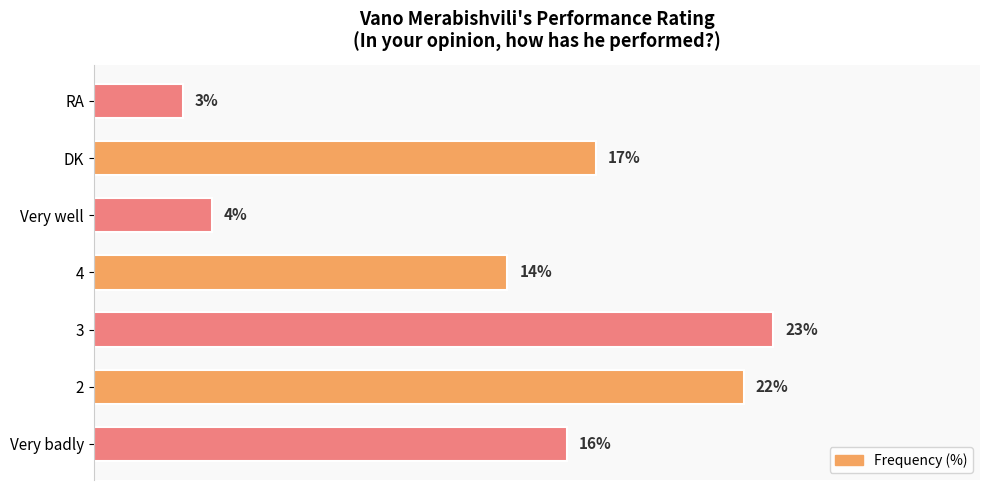

Rank the categories by value from highest to lowest.

3, 2, DK, Very badly, 4, Very well, RA